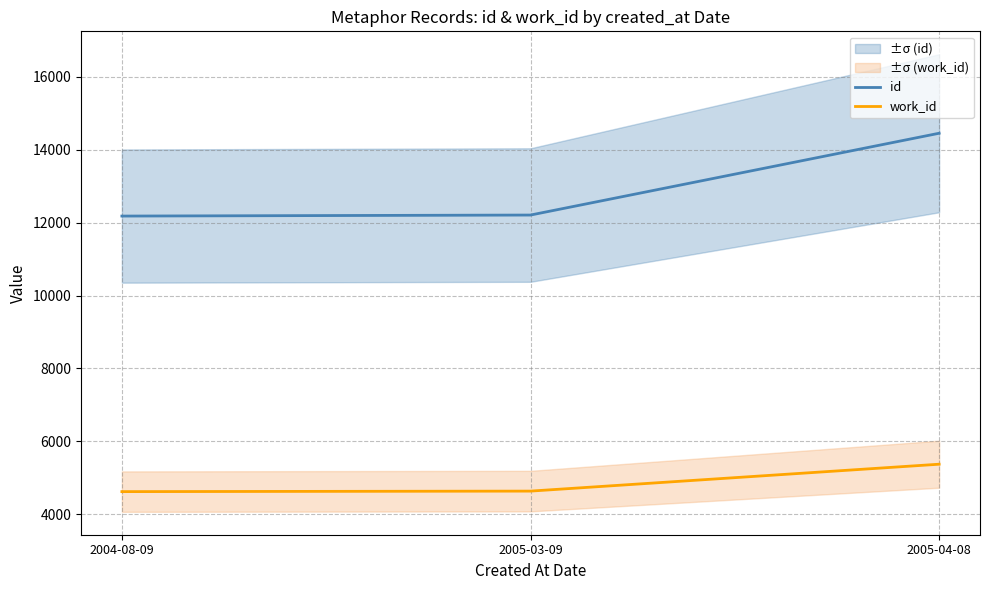

Read the work_id value at 2005-03-09, to the nearest 100.

4600